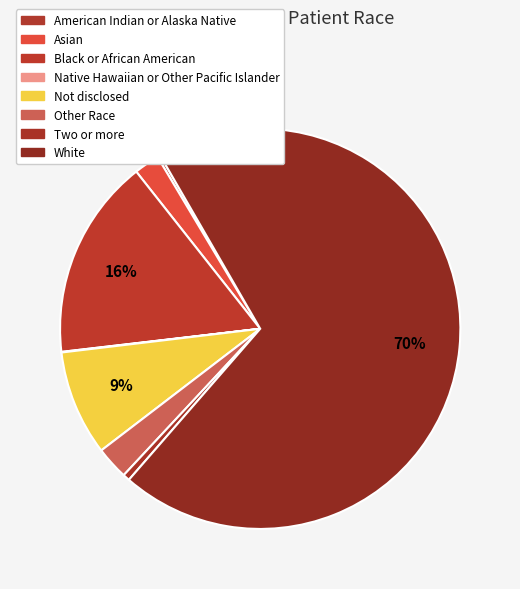

What is the change in value from American Indian or Alaska Native to Not disclosed?

+507